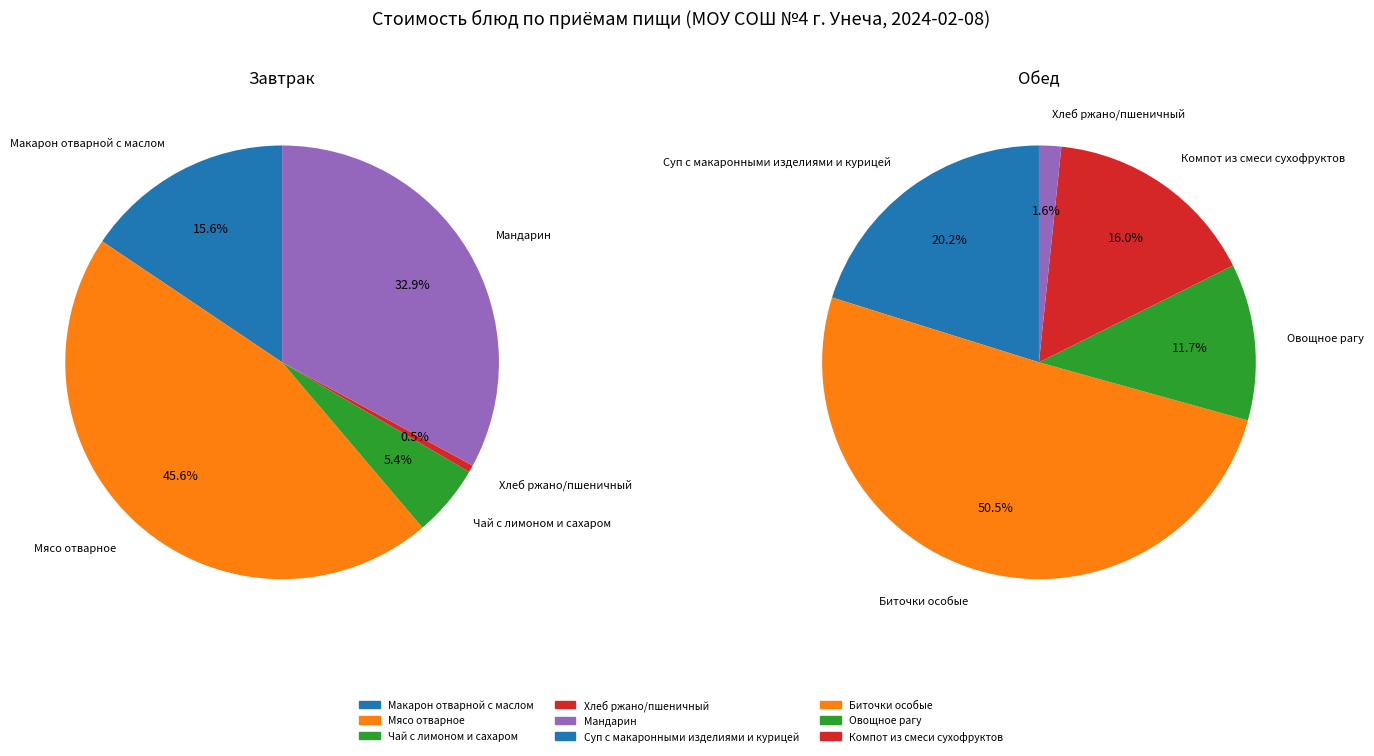

To the nearest percent, what is the combined percentage of 0 and 2?

32%